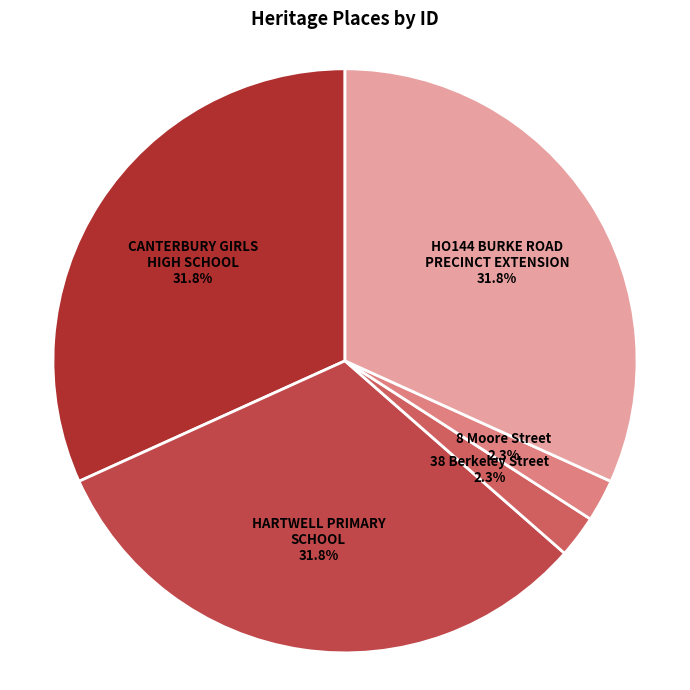

Which slice is the largest?

HARTWELL PRIMARY
SCHOOL